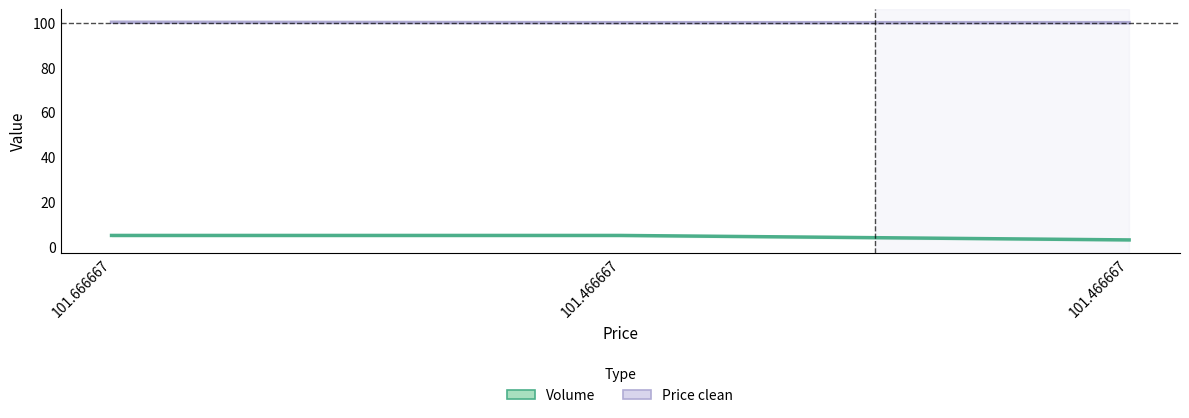

Reading left to right, extract all data points from this chart.

Volume: 5.0	5.0	3.0
Price clean: 100.2	100.0	100.0